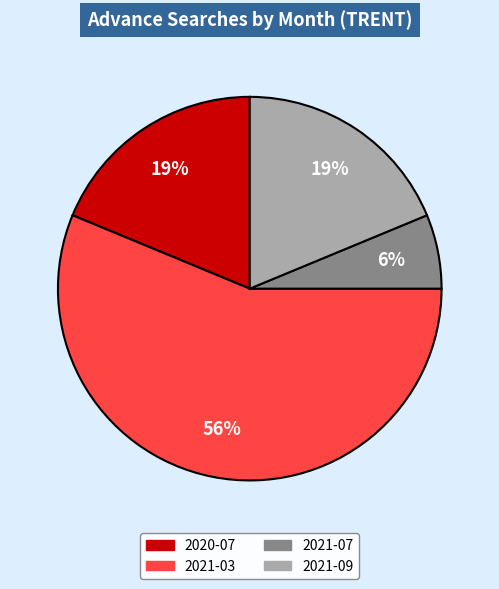

How many slices are in this pie chart?

4